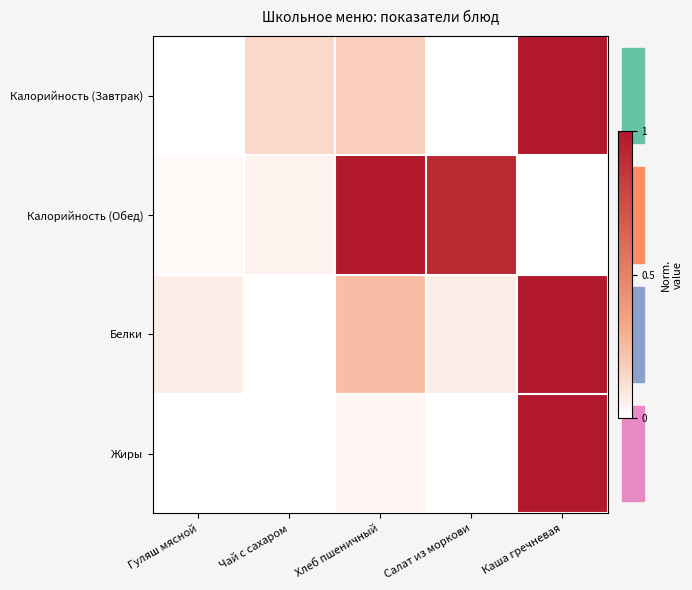

Between Хлеб пшеничный and Чай с сахаром, which is larger?

Хлеб пшеничный